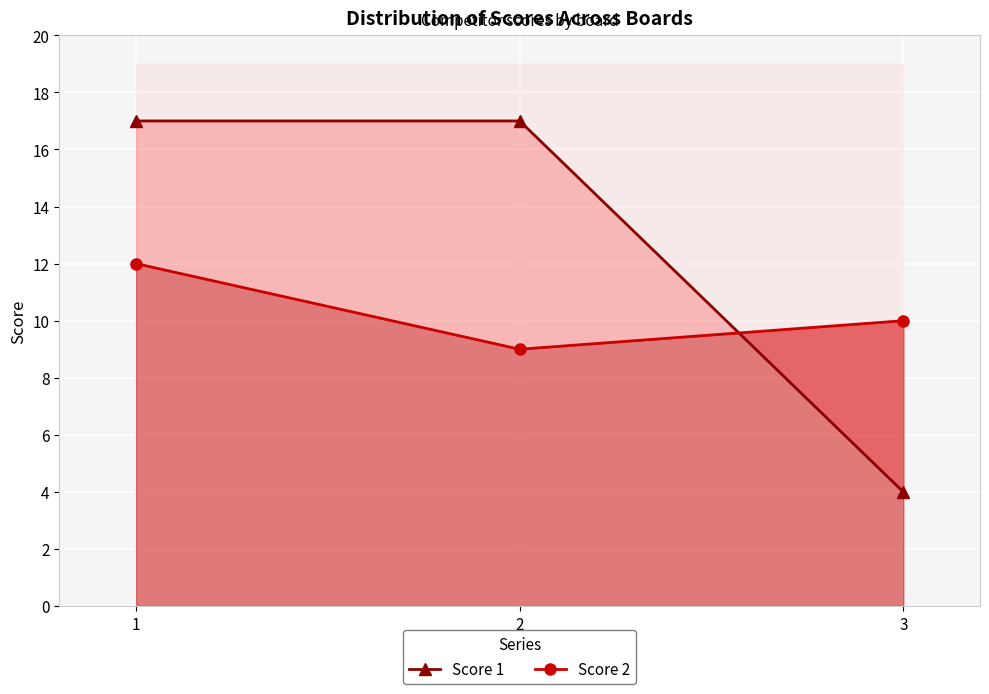

What are all the series names shown in the legend?

Score 1, Score 2